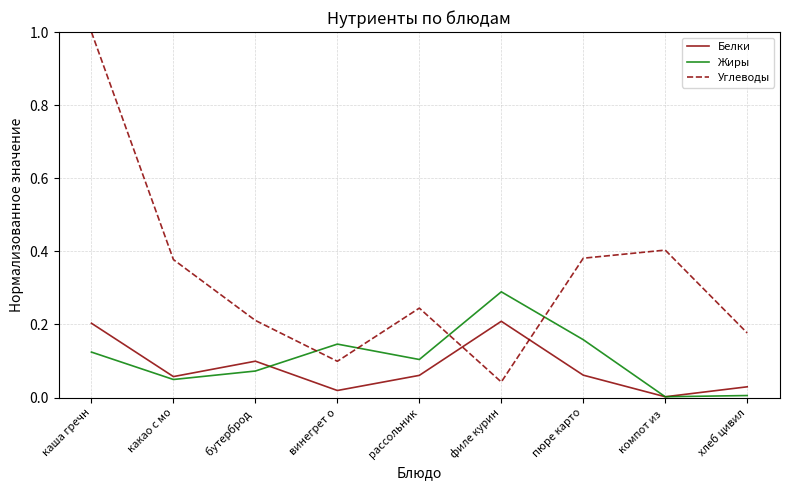

How many intersections are there between Углеводы and Жиры?

4